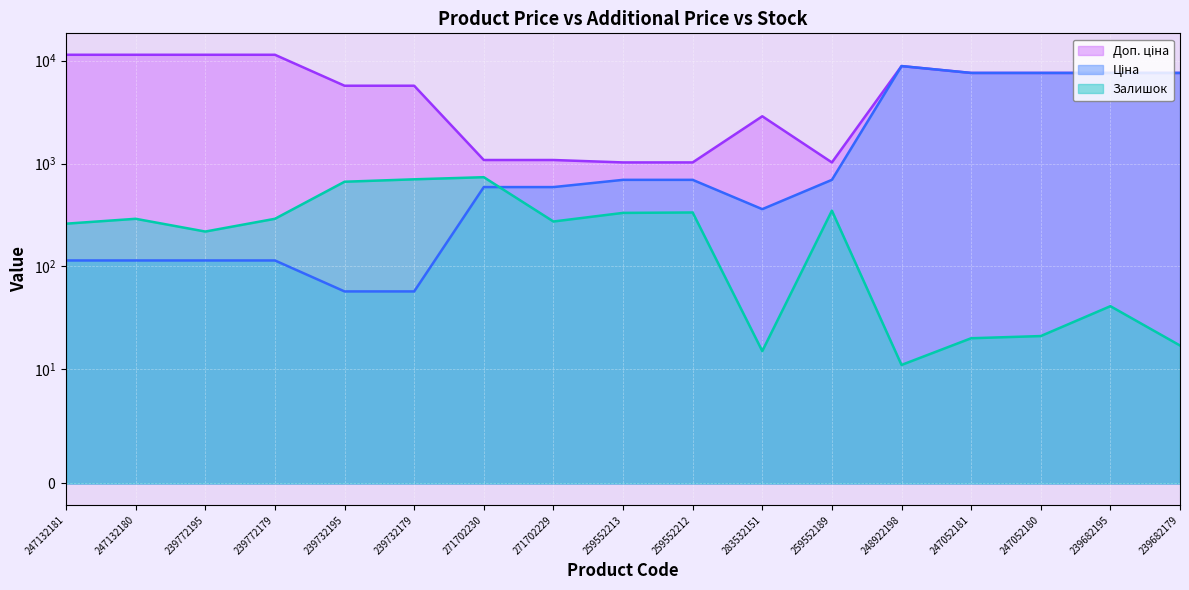

Where does the Залишок series first go above 273?

247132180